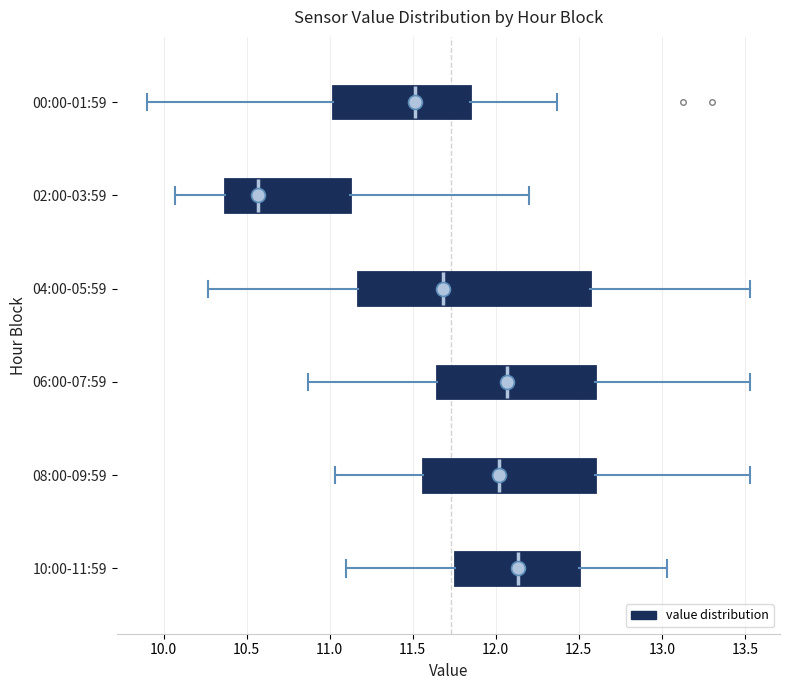

Reading bottom to top, read every box against the x-axis: the position of its median line, the range the box covers, and the ends of its whiskers. The values are not printed on the chart, so give them approximately, as read against the axis.

10:00-11:59: median 12.15, box 11.75 to 12.50, whiskers 11.10 to 13.05
08:00-09:59: median 12.00, box 11.55 to 12.60, whiskers 11.05 to 13.55
06:00-07:59: median 12.05, box 11.65 to 12.60, whiskers 10.85 to 13.55
04:00-05:59: median 11.70, box 11.15 to 12.55, whiskers 10.25 to 13.55
02:00-03:59: median 10.55, box 10.35 to 11.15, whiskers 10.05 to 12.20
00:00-01:59: median 11.50, box 11.00 to 11.85, whiskers 9.90 to 12.35